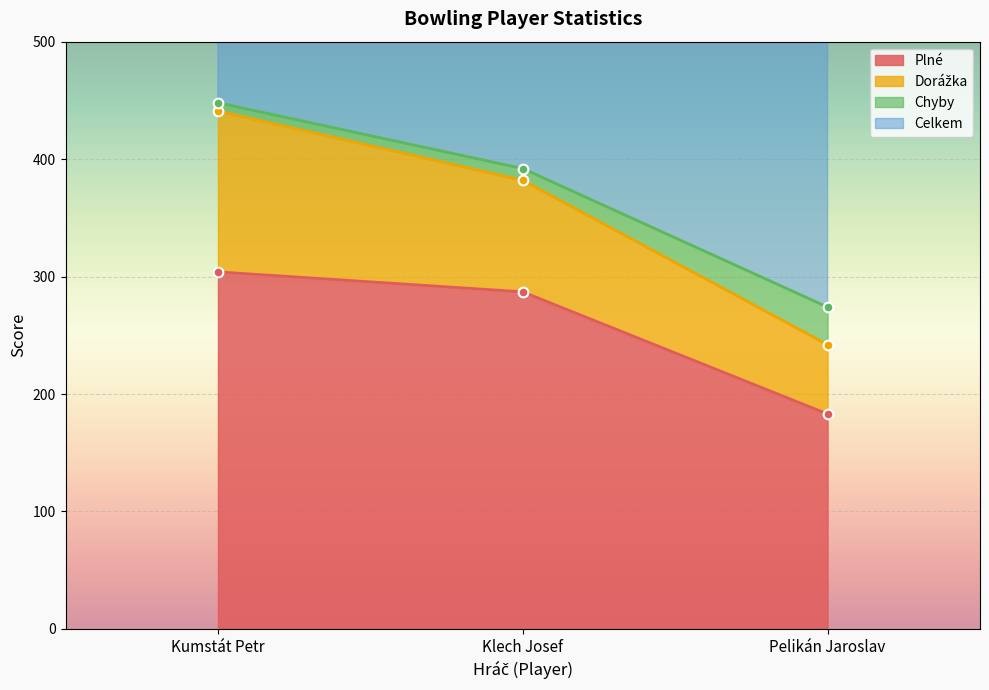

Where is Plné nearest to the value 243?

Klech Josef